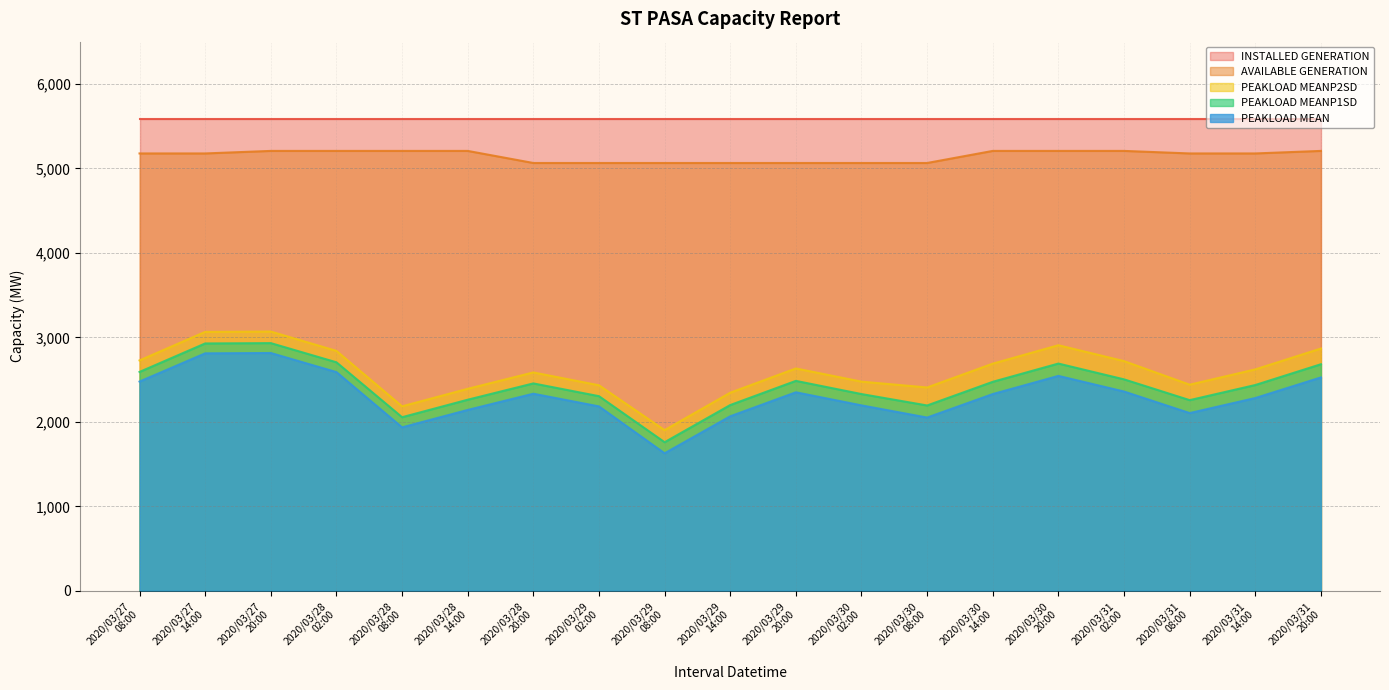

Is it true that PEAKLOAD MEAN equals 3980 at 2020/03/27 14:00?

False